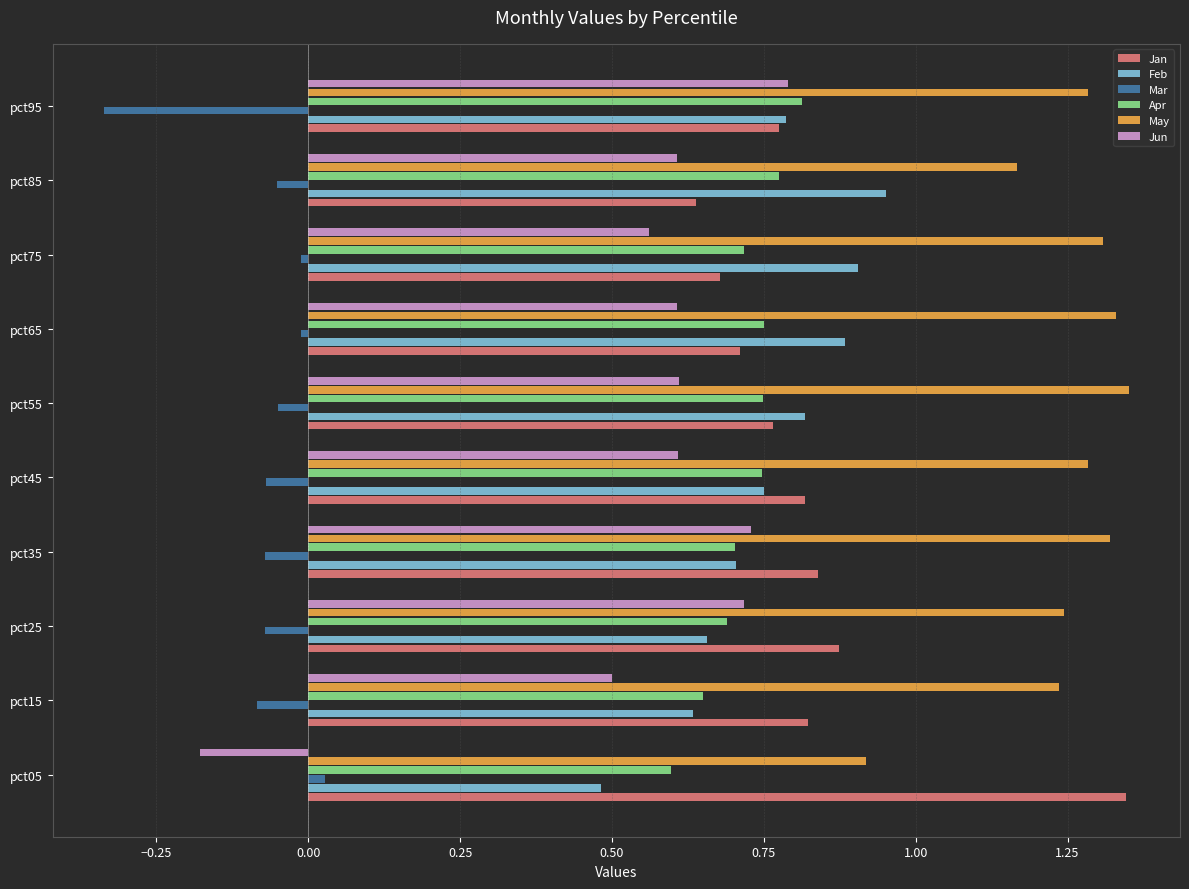

Which series has the largest range (max minus min)?

Jun